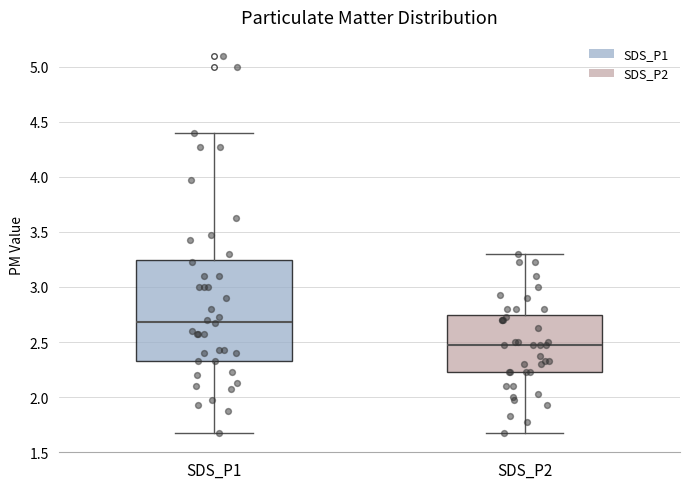

Reading left to right, transcribe this box plot: for each box, give where its median line is, the range the box spans, and where its two whiskers end, as read against the y-axis. The values are not printed on the chart, so give them approximately, as read against the axis.

SDS_P1: median 2.70, box 2.35 to 3.25, whiskers 1.65 to 4.40
SDS_P2: median 2.45, box 2.25 to 2.75, whiskers 1.65 to 3.30